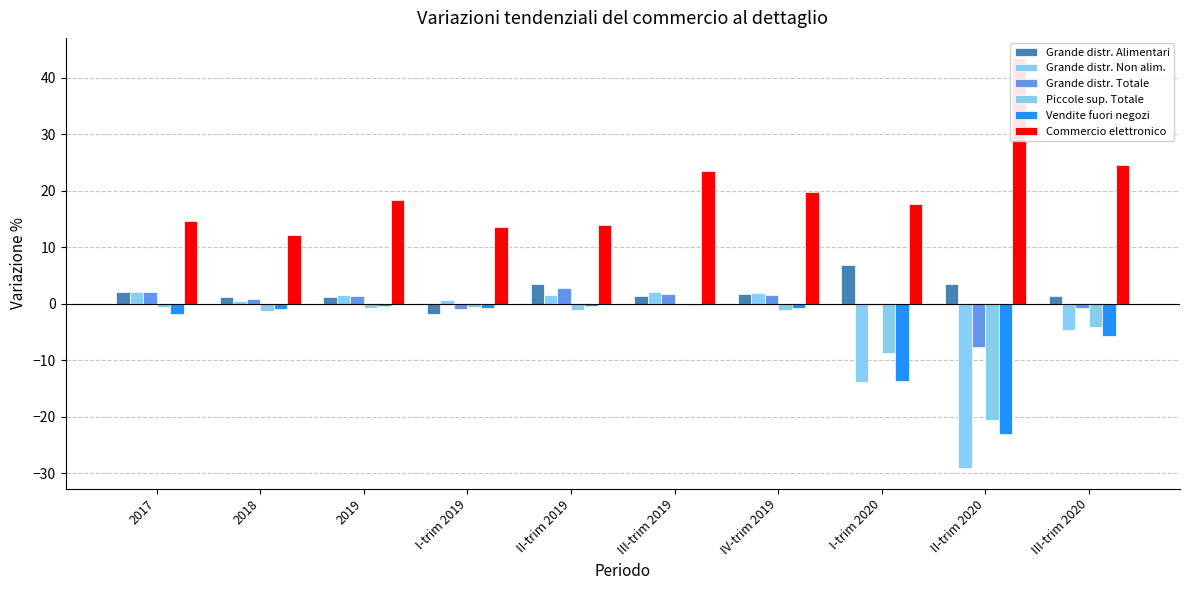

Which series has the largest total across all categories?

Commercio elettronico